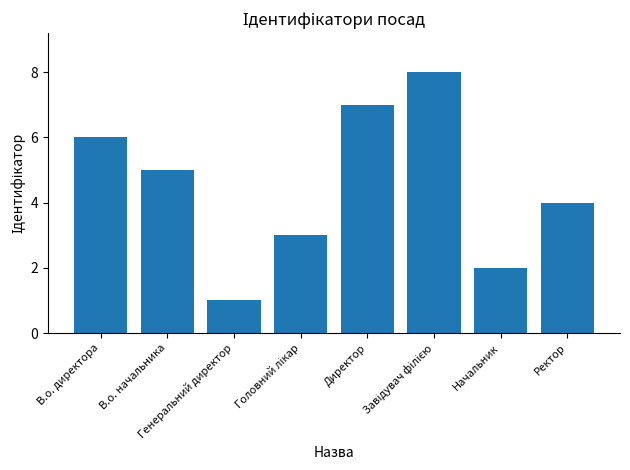

Which label corresponds to the smallest value in the chart?

Генеральний директор